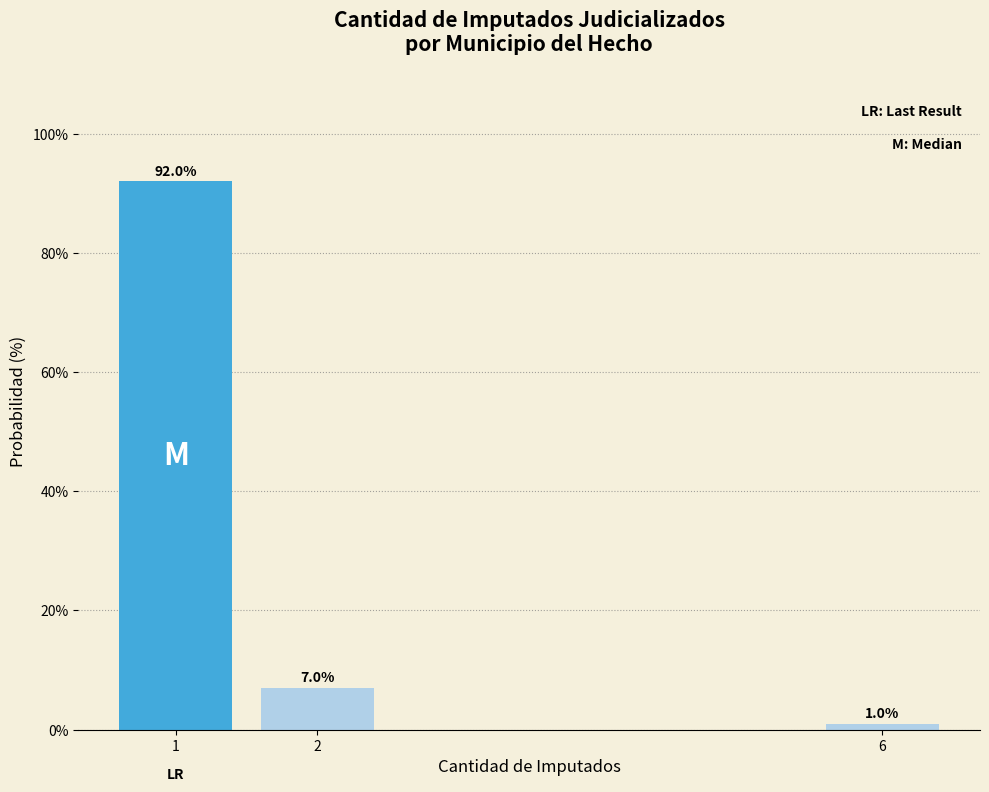

Reading left to right, list all the values displayed in this chart.

1=92.0	2=7.0	6=1.0